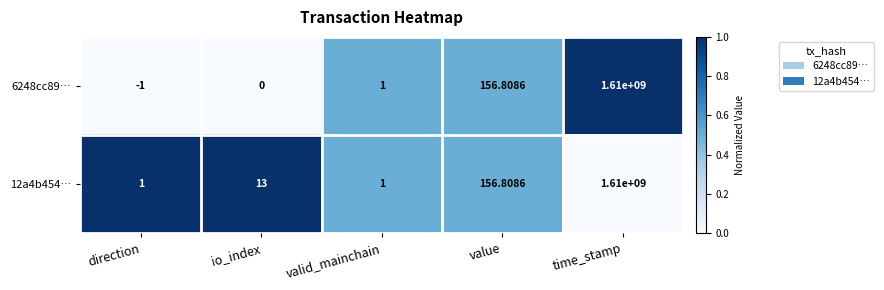

Where is 6248cc89… nearest to the value 804999999?

value